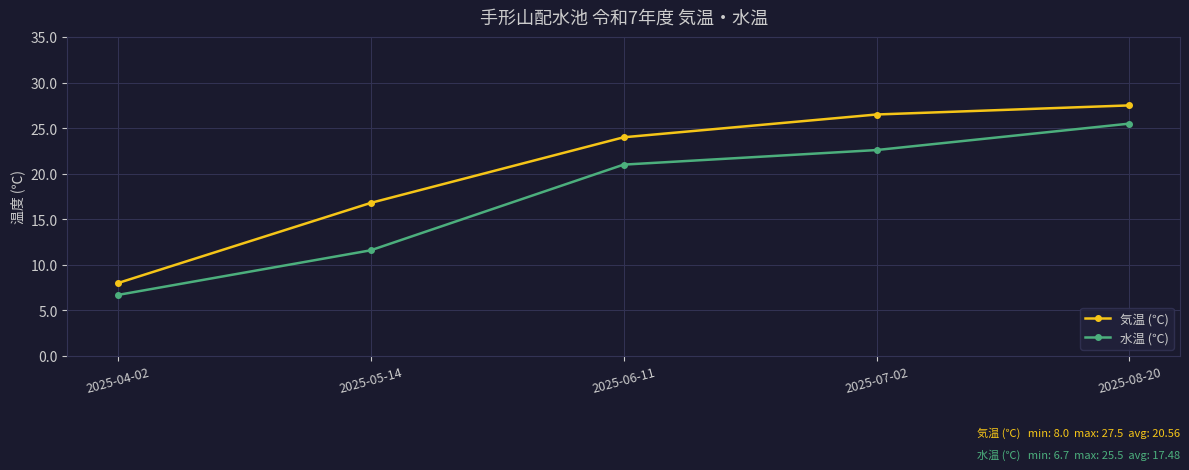

True or false: 気温 (℃) has more than 0 points higher than both neighbors.

False